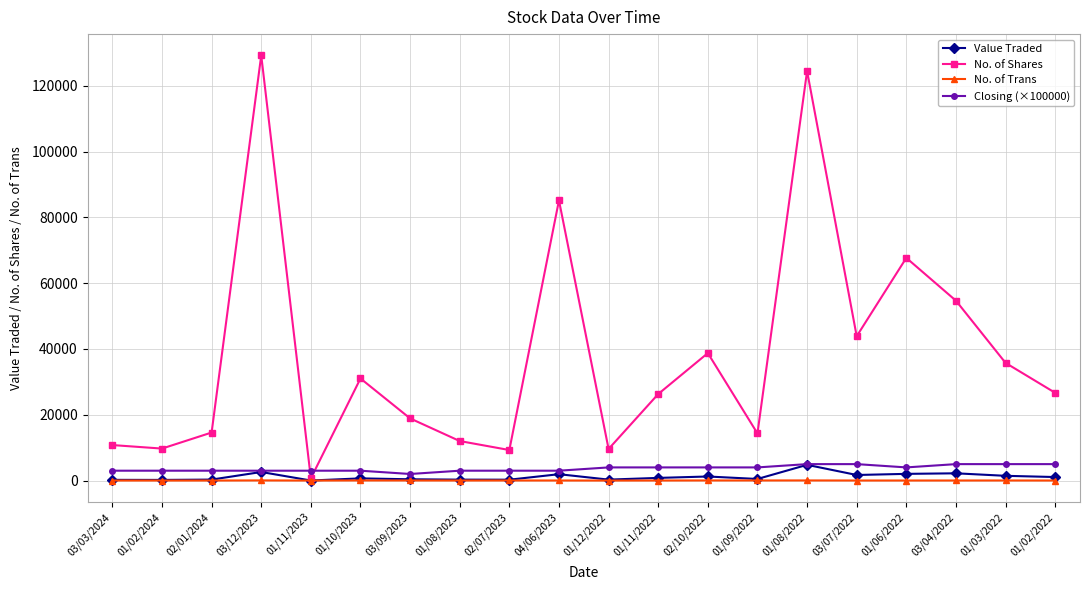

At which label does No. of Shares first exceed 26680?

03/12/2023